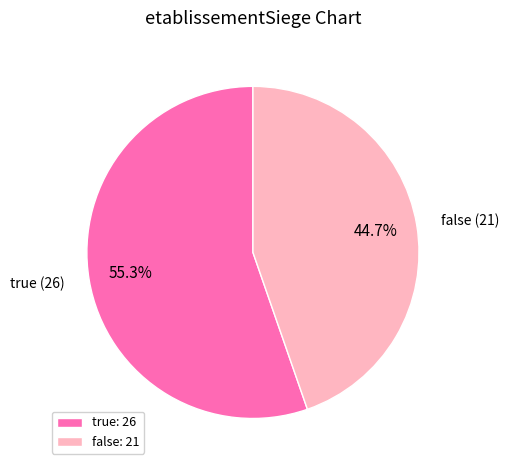

To the nearest percent, what is the combined percentage of true and false?

100%